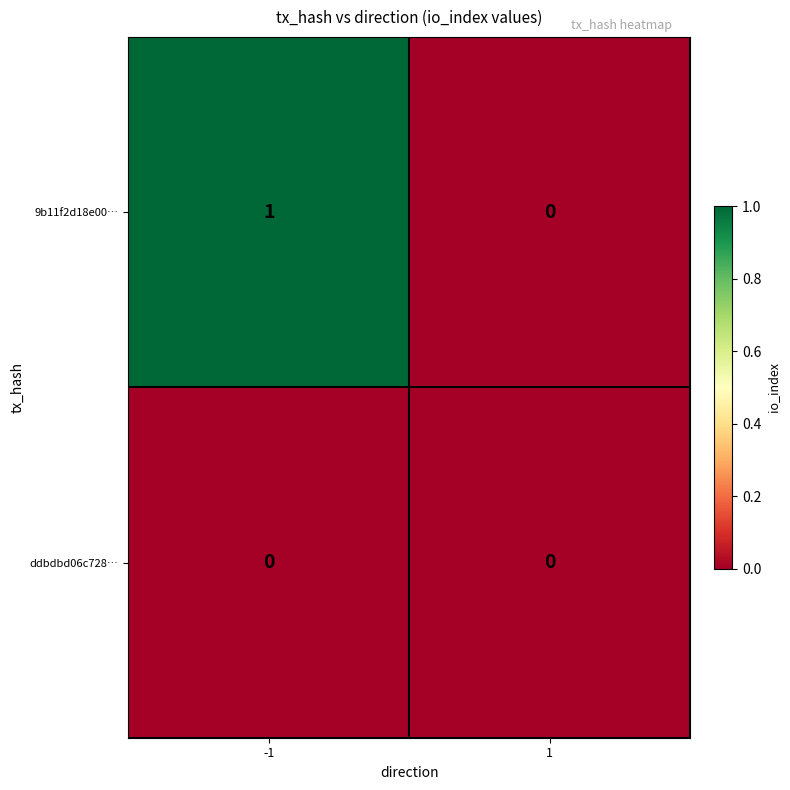

Which series has the largest total across all categories?

9b11f2d18e00…